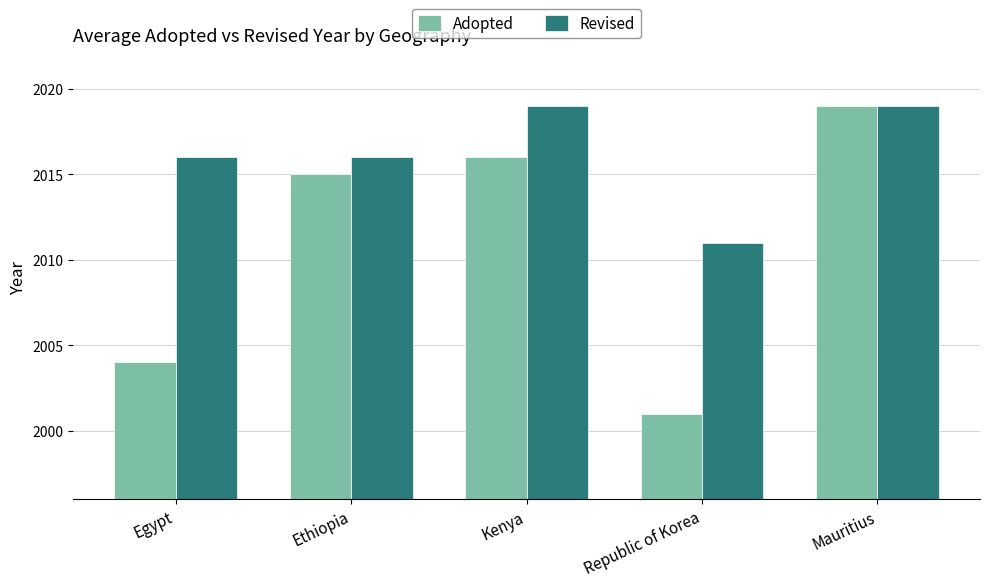

What is the value of the Revised bar at the 3rd from the left?

2019